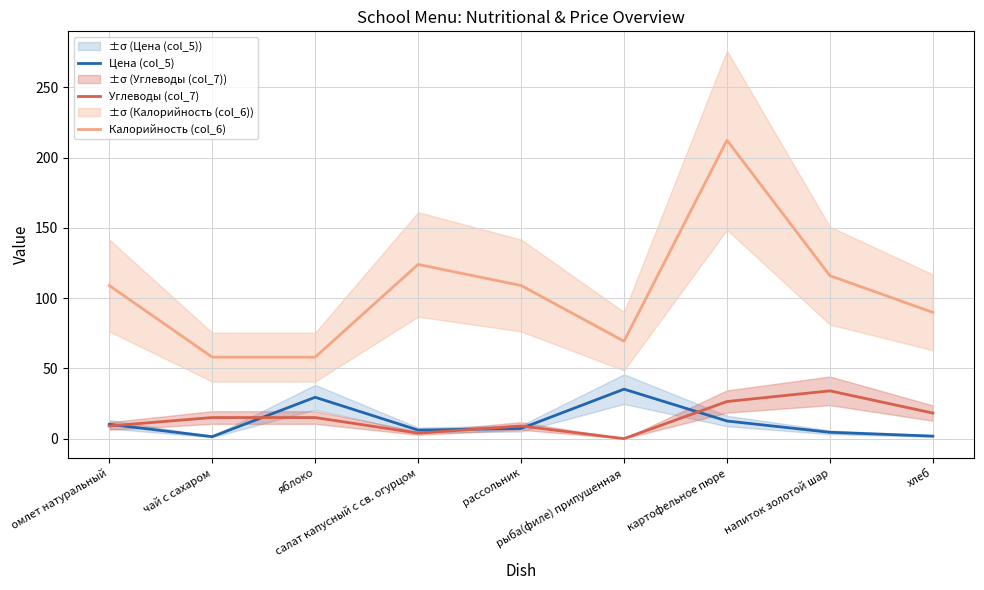

What is the label of the 3rd point from the right?

картофельное пюре